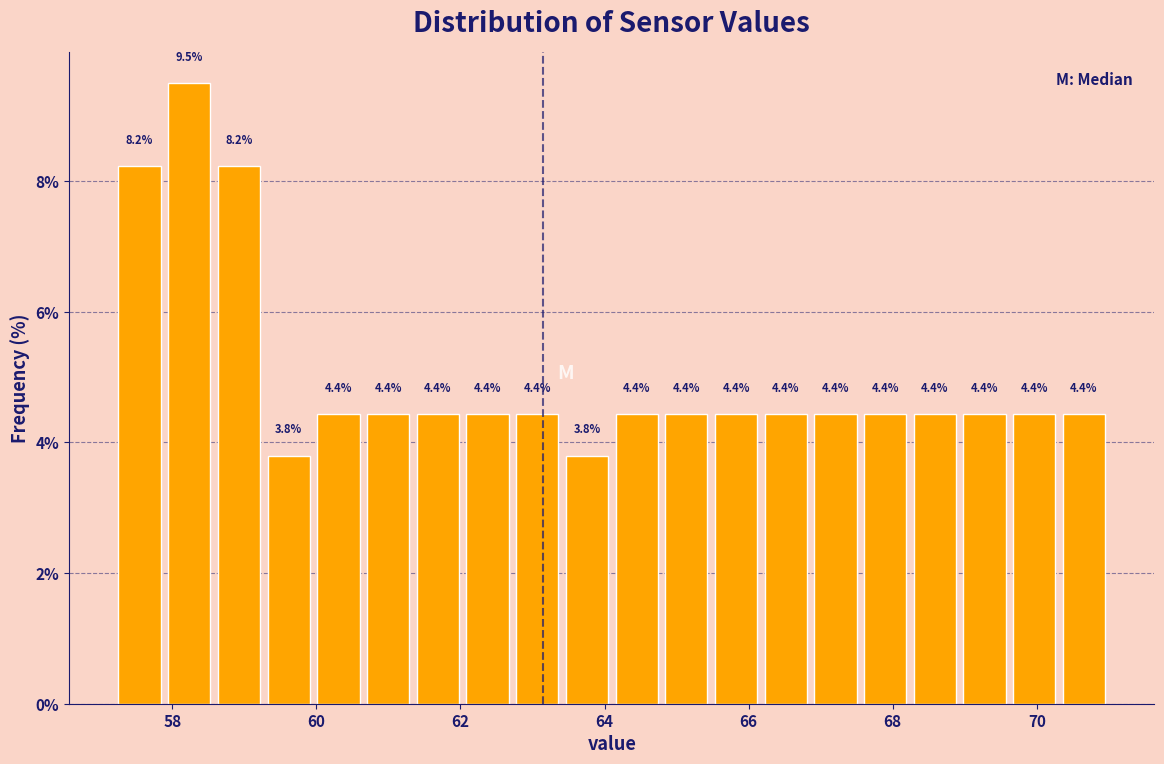

Read against the x-axis, roughly where is the centre of the tallest bar?

58.2